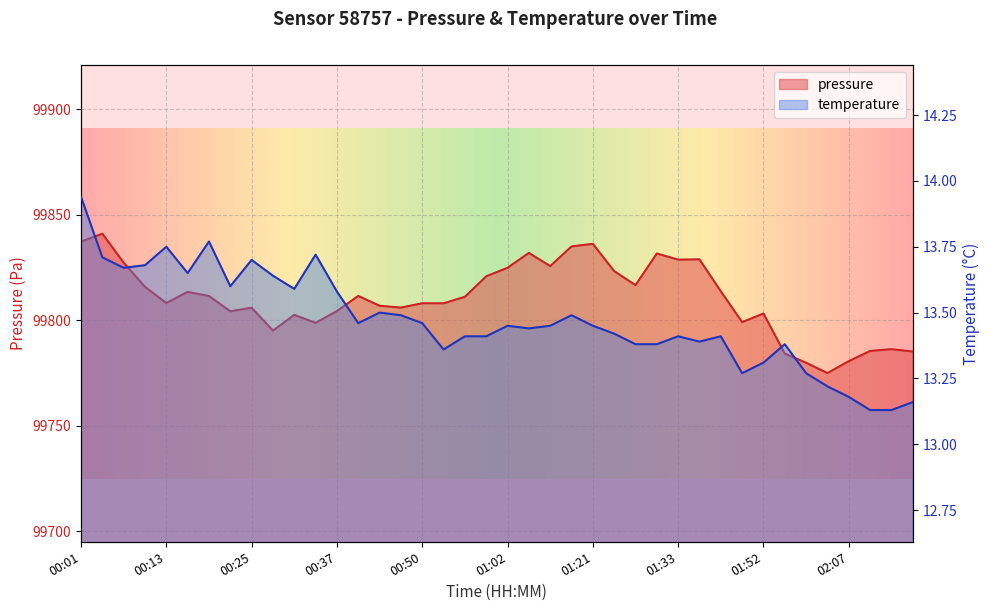

Where is the first local maximum for temperature?

00:13